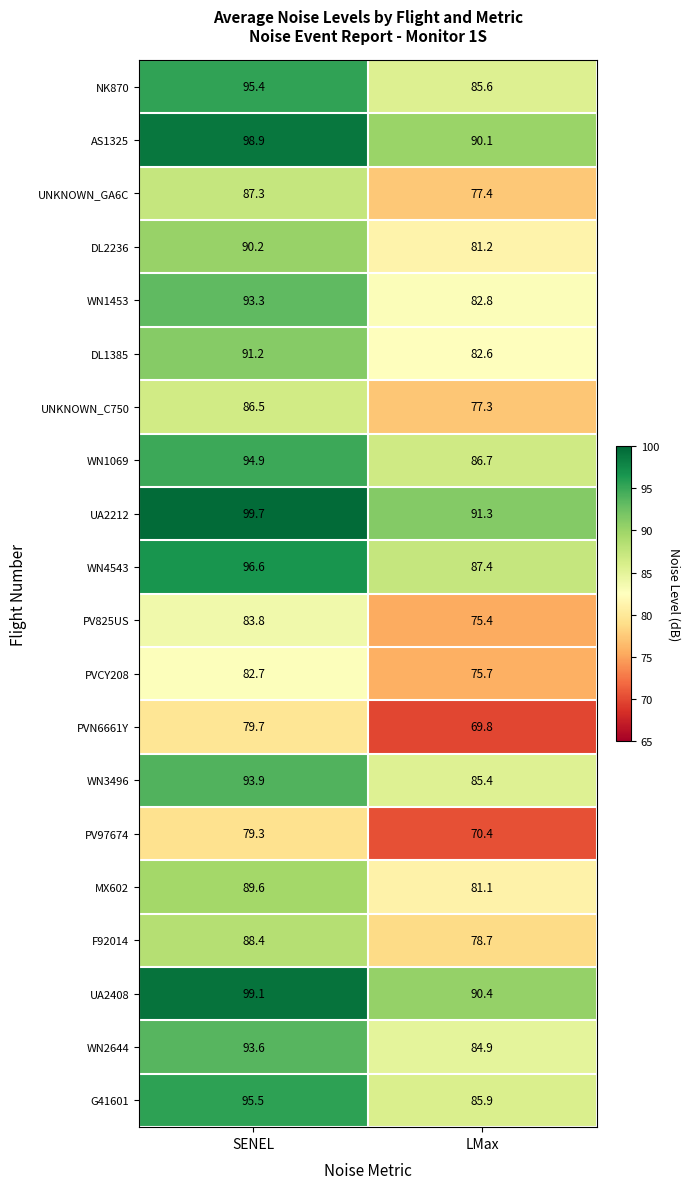

The UNKNOWN_GA6C series shows 77.4 at LMax. True or false?

True